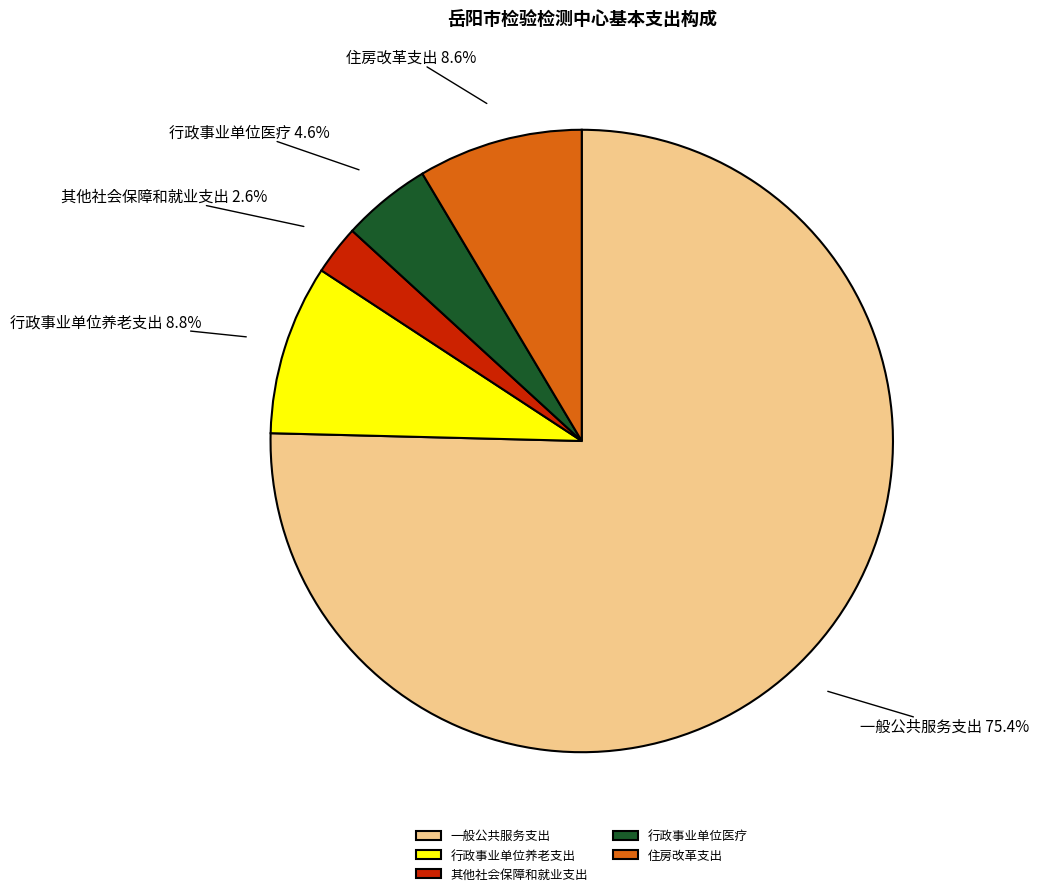

Which slice is the smallest?

其他社会保障和就业支出